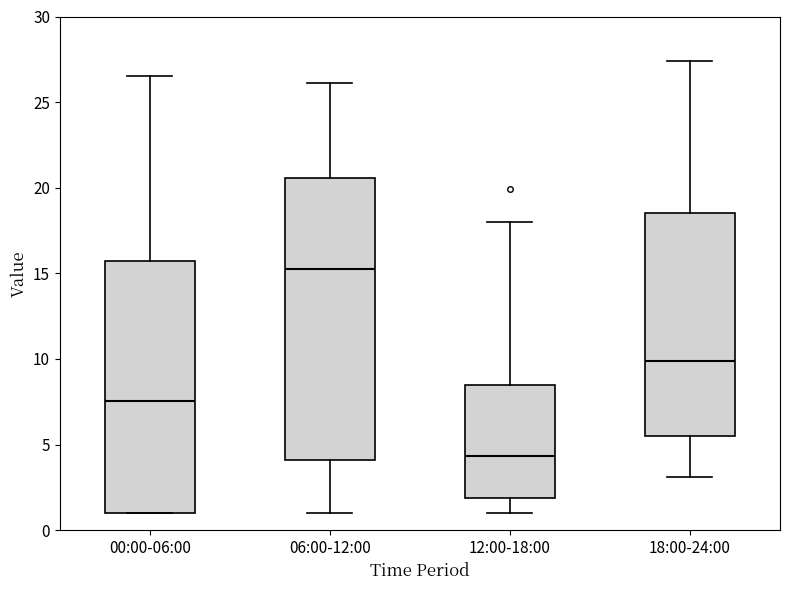

Where does the upper whisker of the box for 00:00-06:00 end on the y-axis? The values are not printed on the chart, so give them approximately, as read against the axis.

26.5